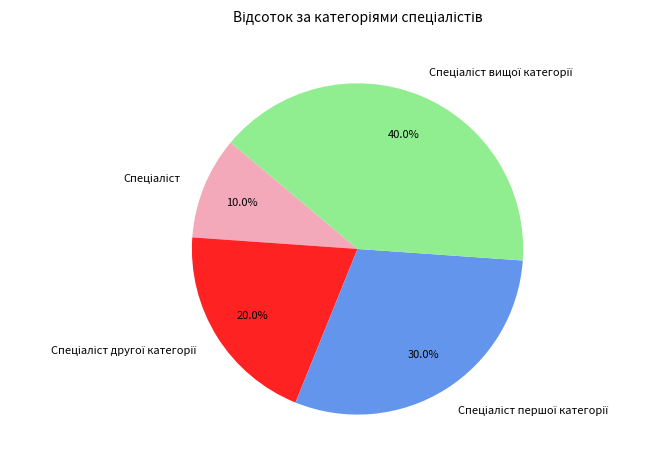

Does any single category account for the majority?

No